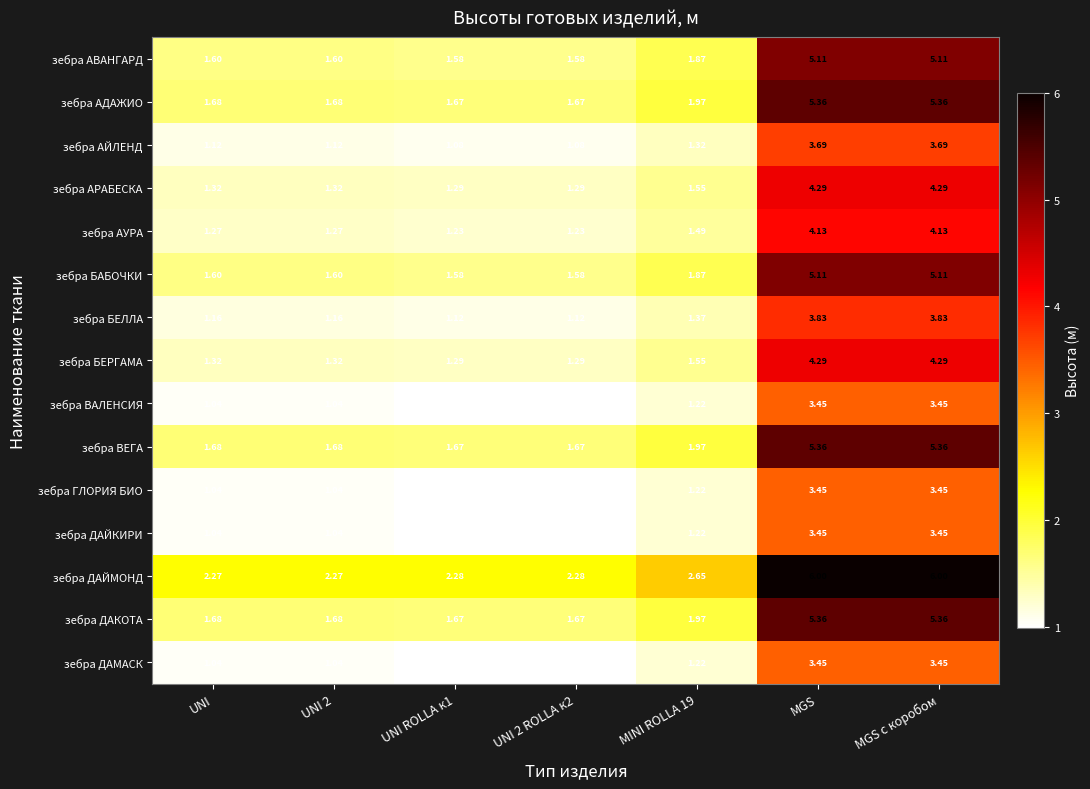

Is the value of зебра АЙЛЕНД at MINI ROLLA 19 greater than the value of зебра БЕРГАМА at UNI ROLLA к1?

Yes